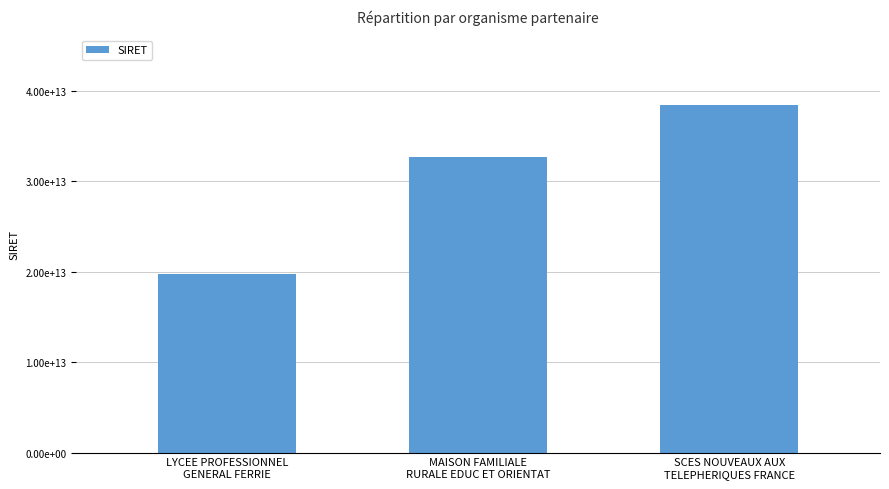

Are the bars horizontal?

No